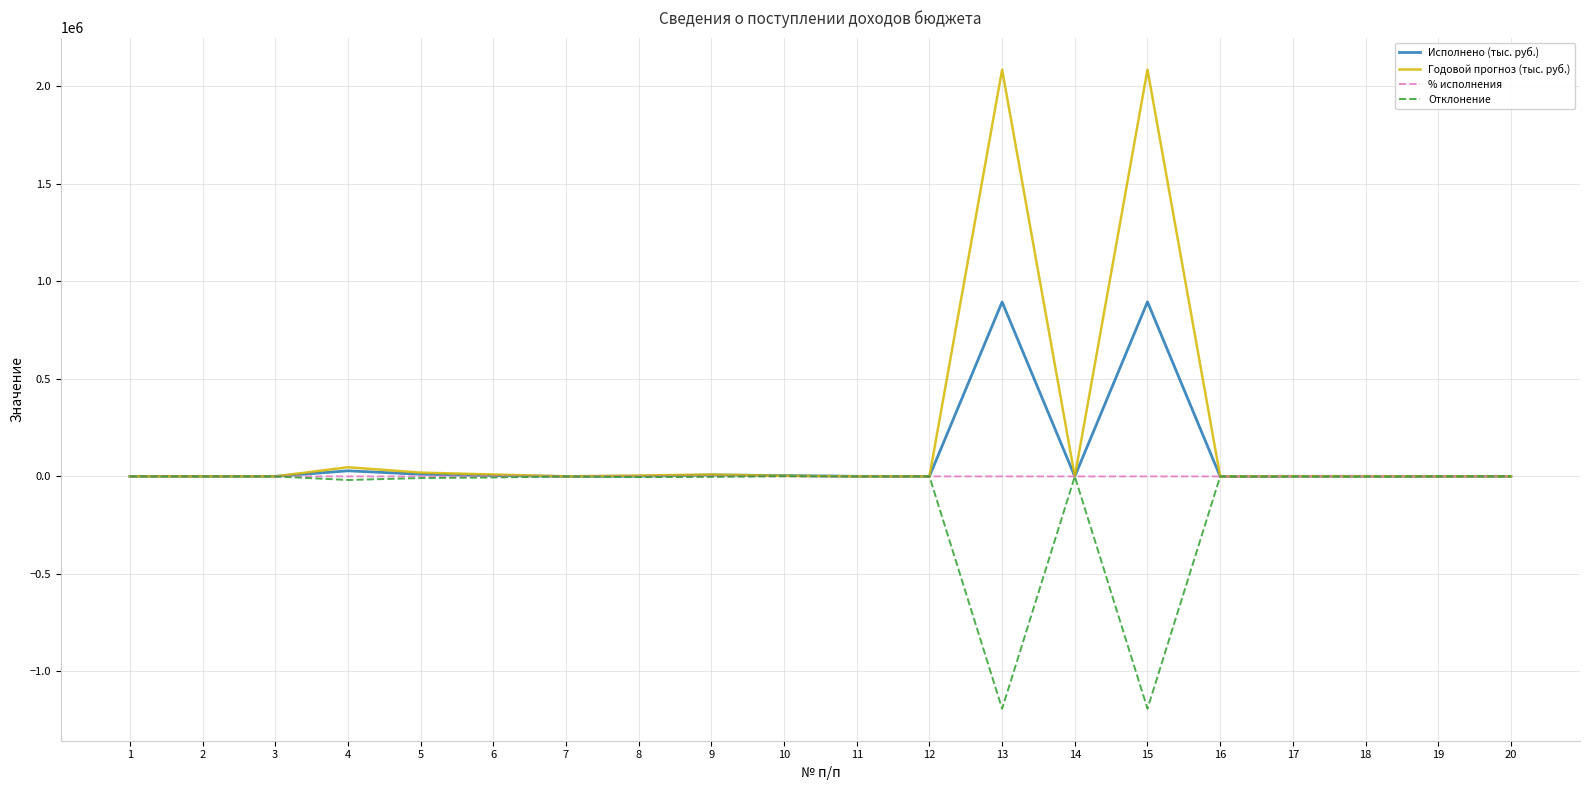

Where does the Исполнено (тыс. руб.) series first go above 380?

4